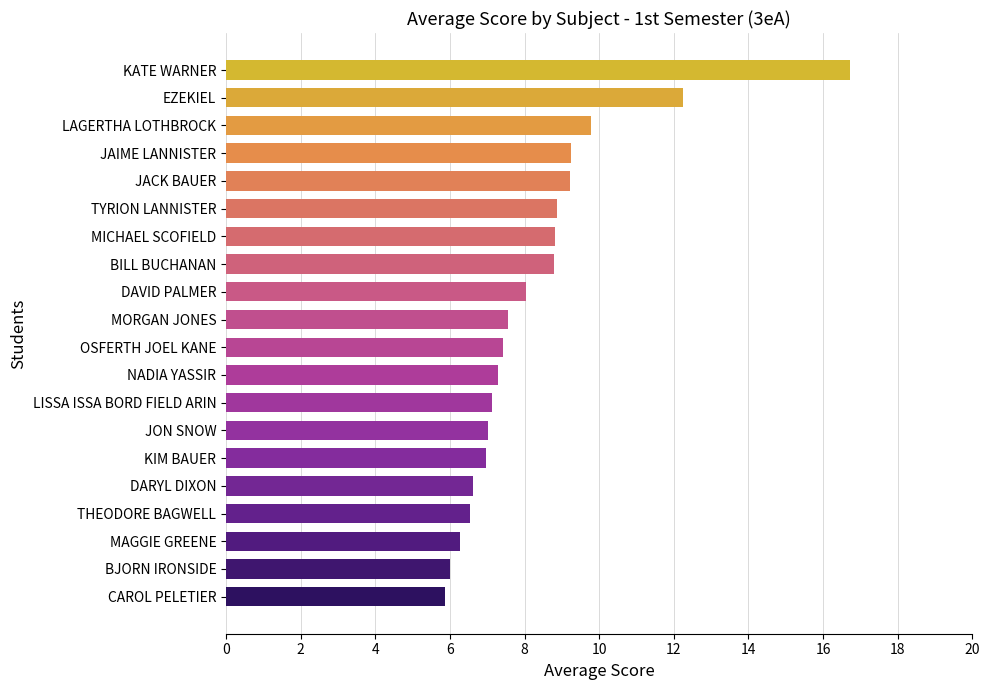

How many bars are there in total?

20